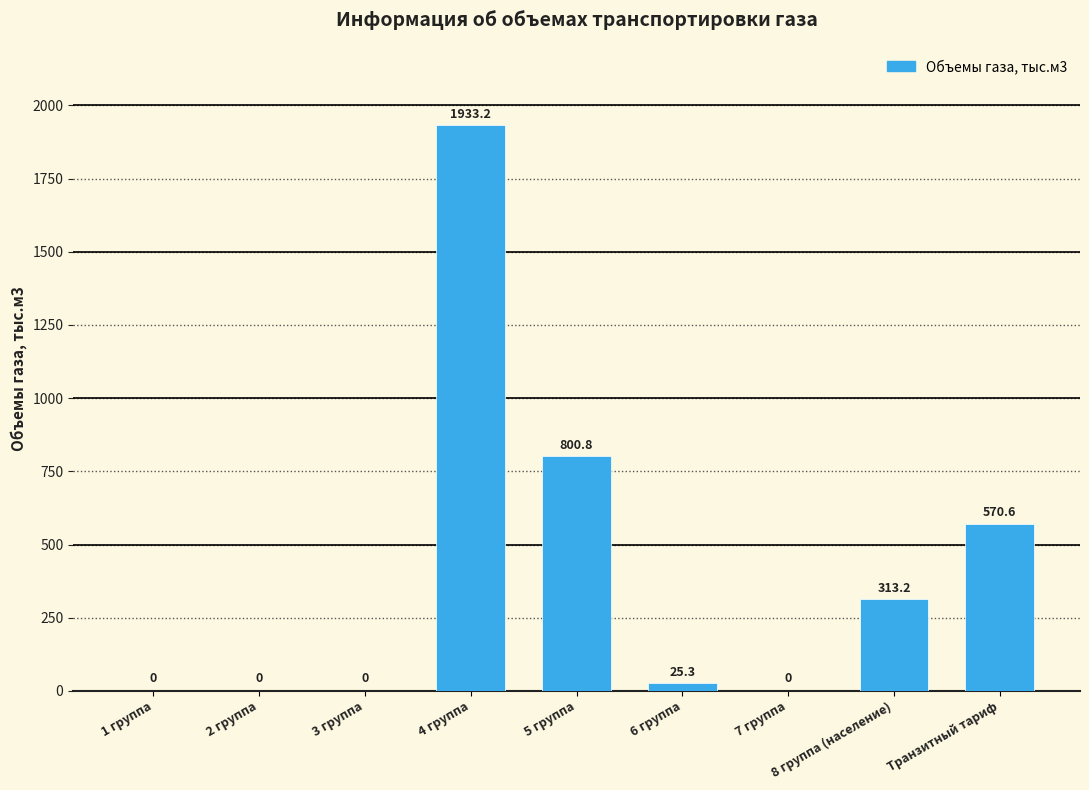

Which category has the highest value across all series?

4 группа